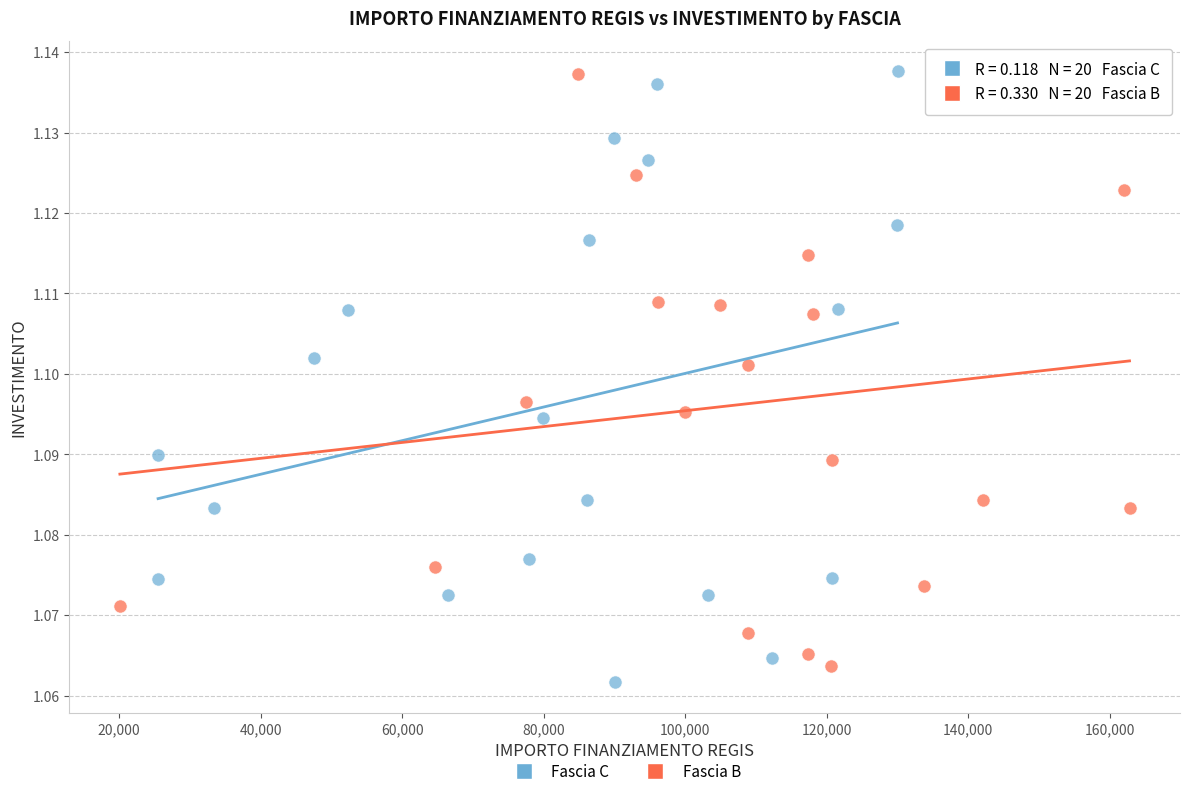

Which series contains the lowest Y value?

Fascia C